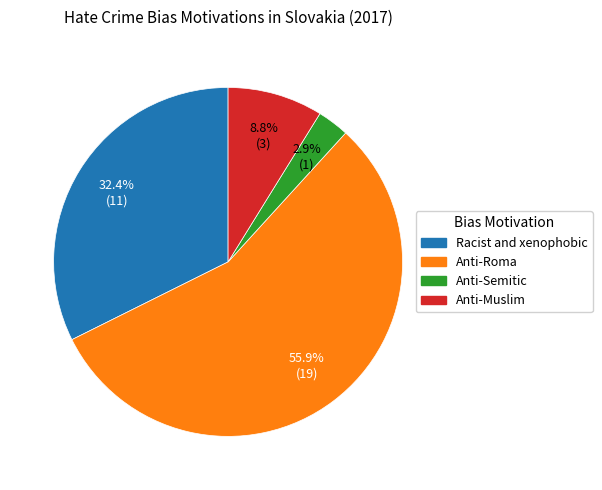

Does any single category account for the majority?

Yes